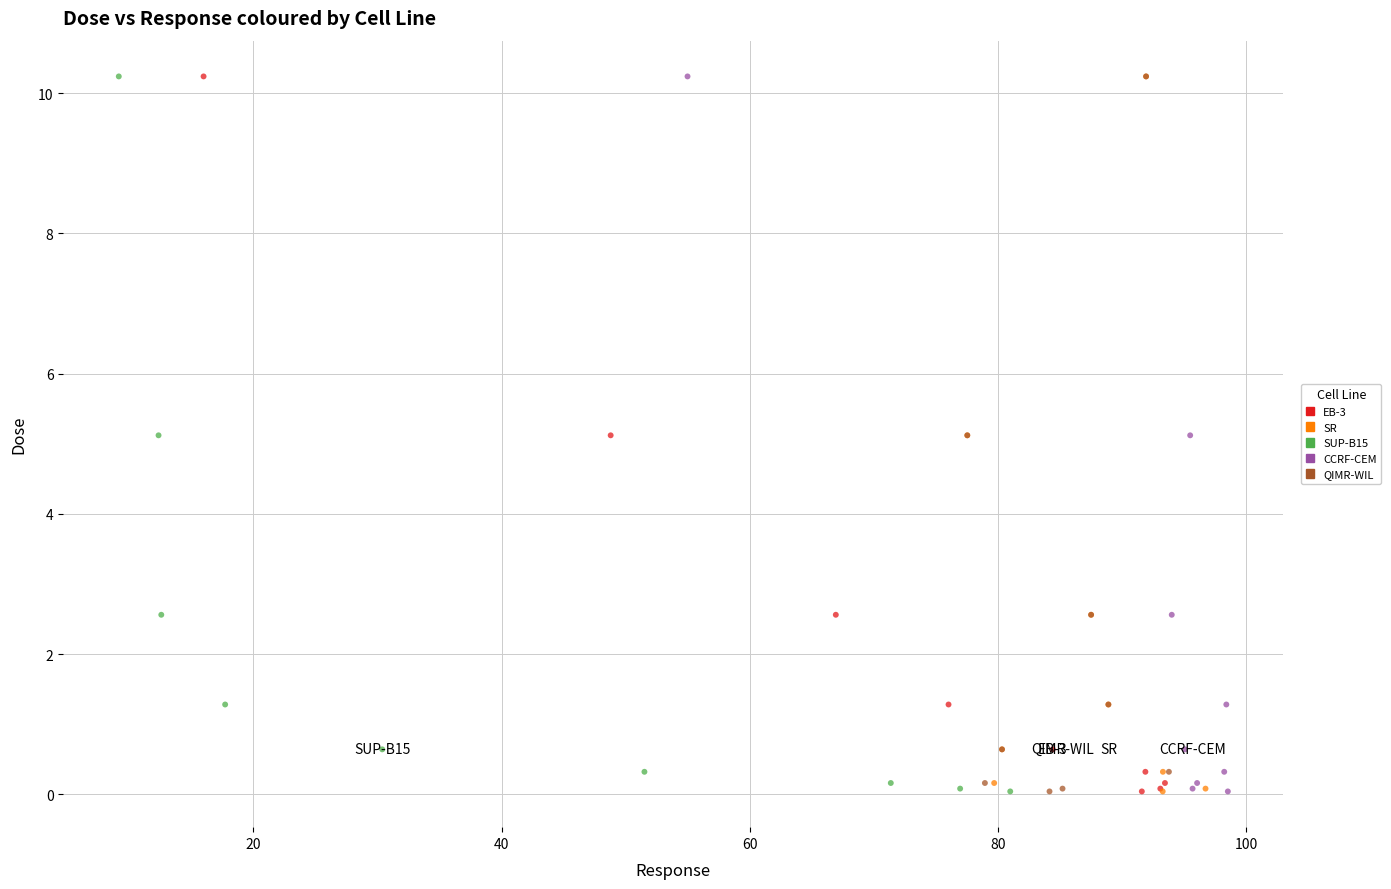

What are all the series names shown in the legend?

EB-3, SR, SUP-B15, CCRF-CEM, QIMR-WIL